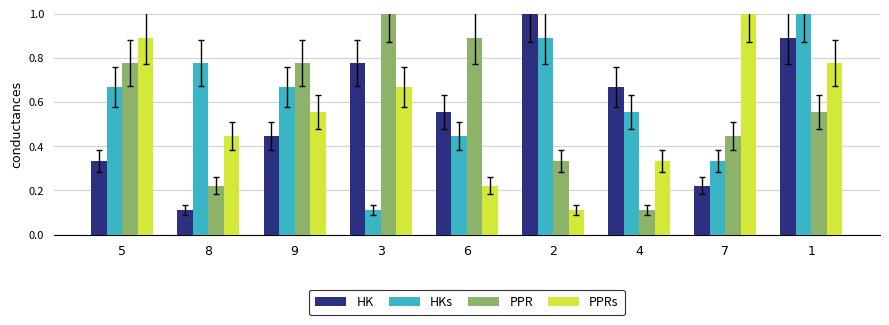

At which label does PPRs reach its minimum?

2